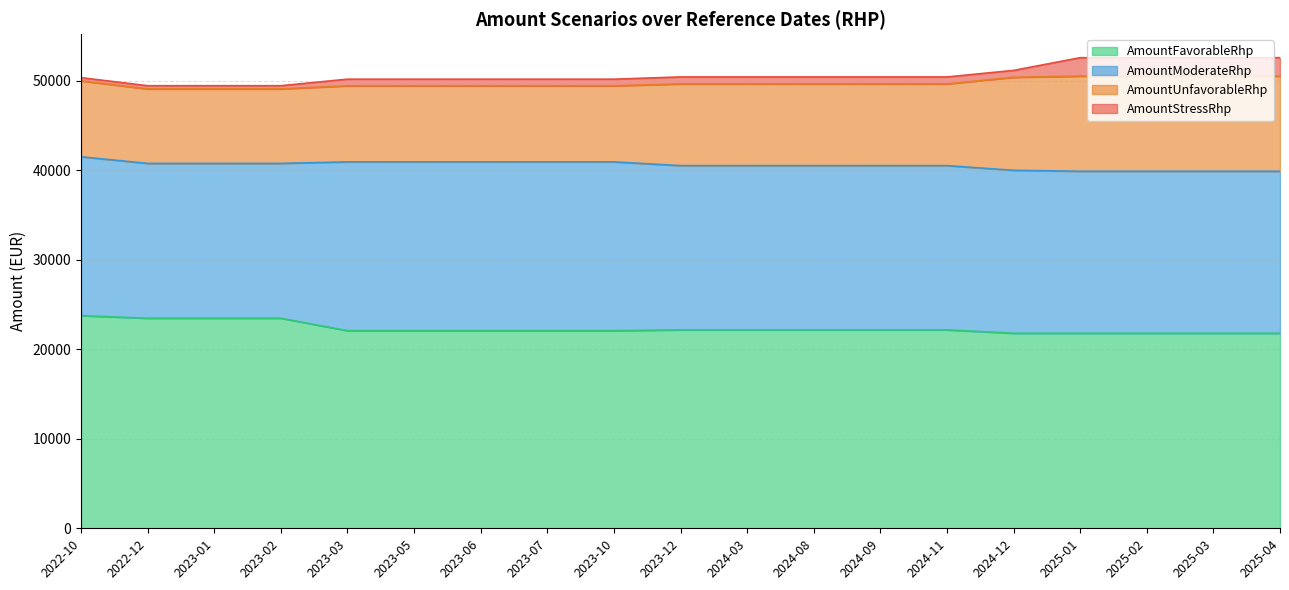

Where does the AmountModerateRhp series first go above 18350?

2023-03